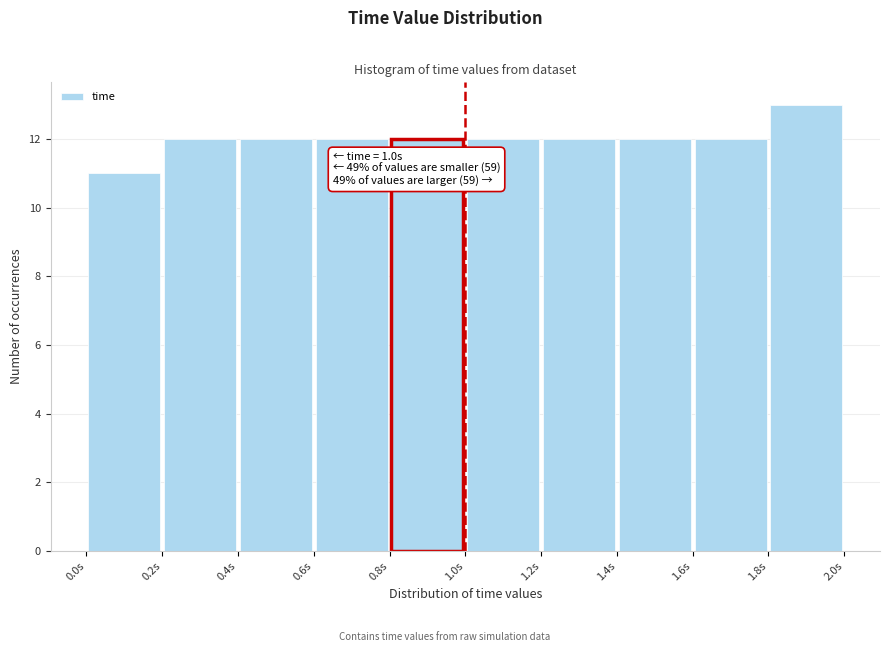

Over which range of the x-axis is the bar tallest?

1.8 to 2.0